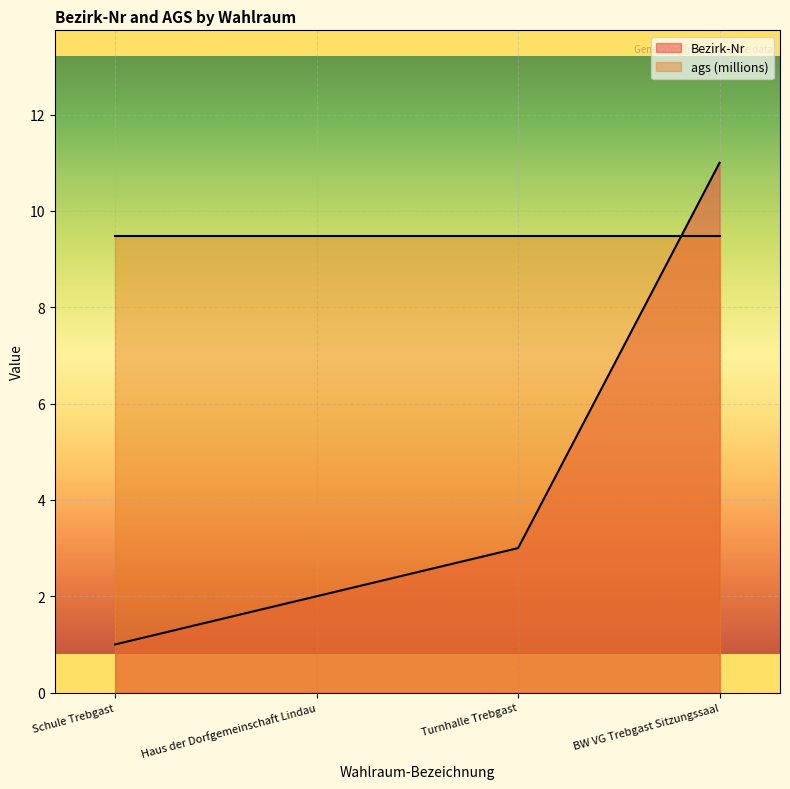

What position from the left is Schule Trebgast?

1